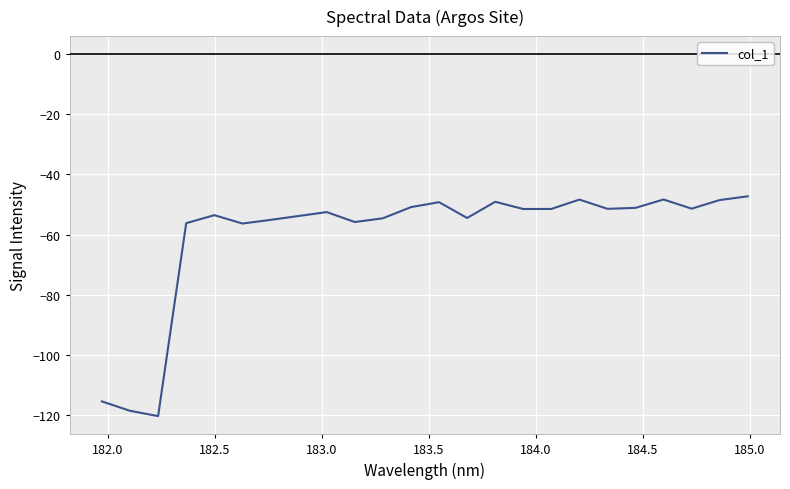

What is the sum of all values?

-1445.3